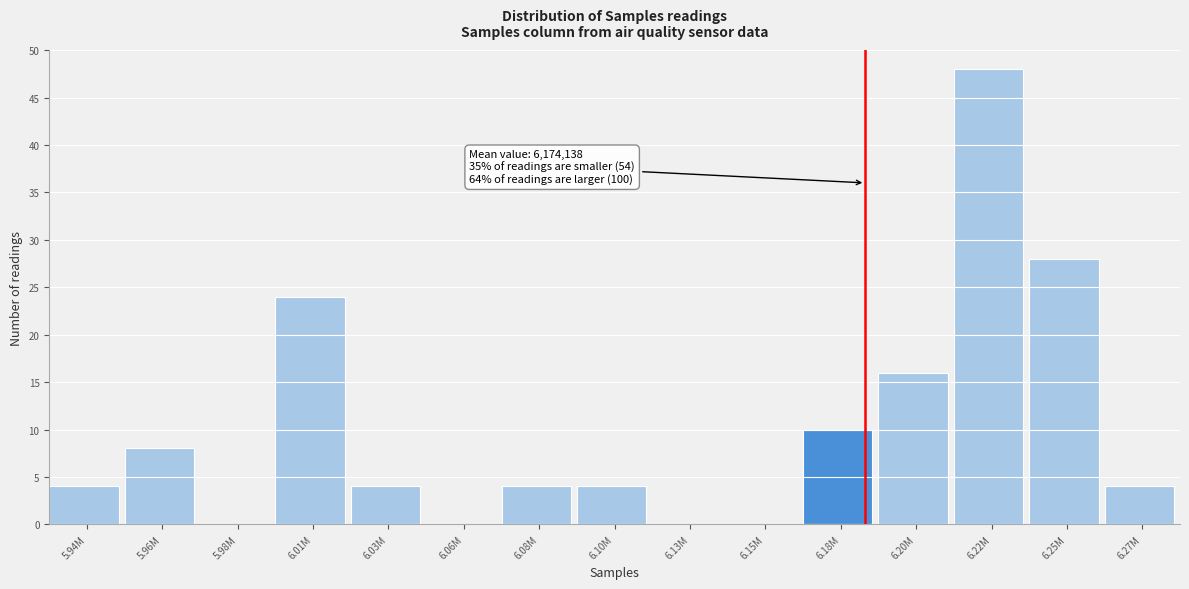

Reading left to right, list all the values displayed in this chart.

5.94M=4	5.96M=8	5.98M=0	6.01M=24	6.03M=4	6.06M=0	6.08M=4	6.10M=4	6.13M=0	6.15M=0	6.18M=10	6.20M=16	6.22M=48	6.25M=28	6.27M=4